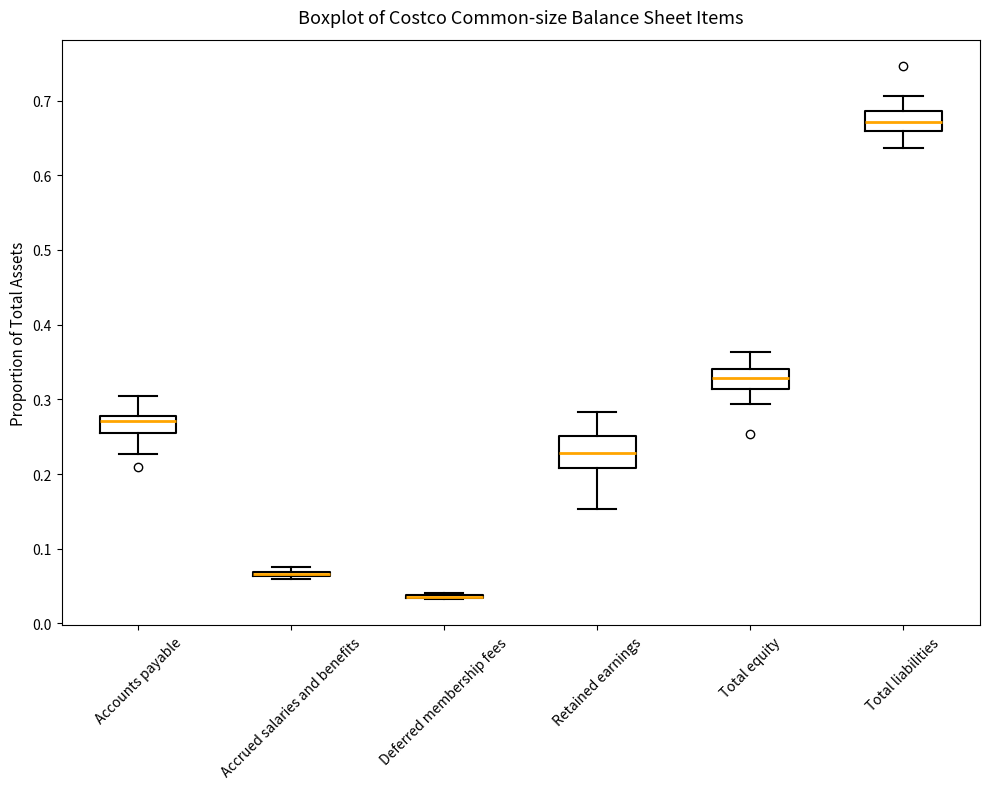

Where does the lower whisker of the box for Total equity end on the y-axis? The values are not printed on the chart, so give them approximately, as read against the axis.

0.29